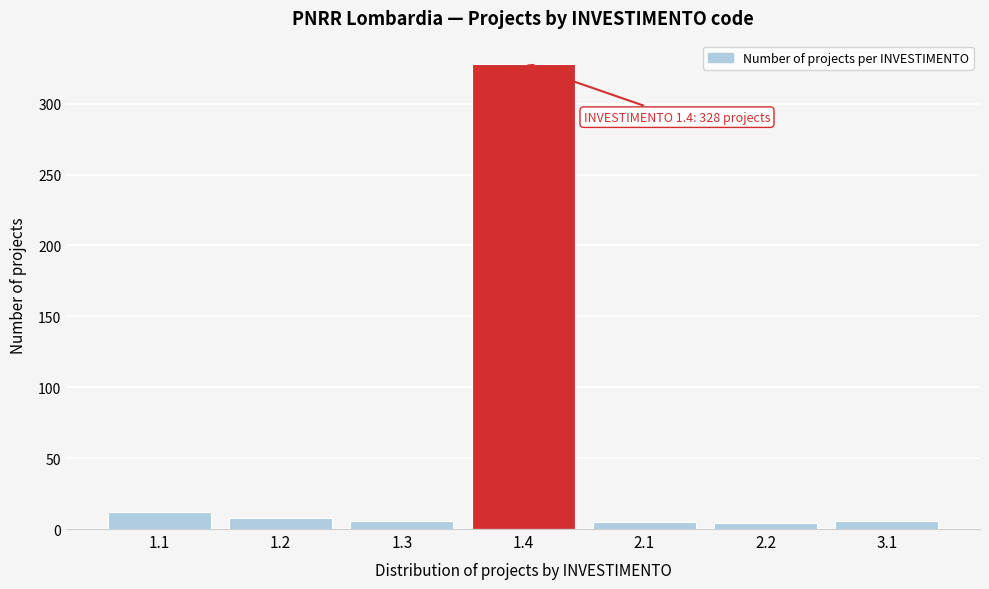

What is the difference between the maximum and minimum values?

324